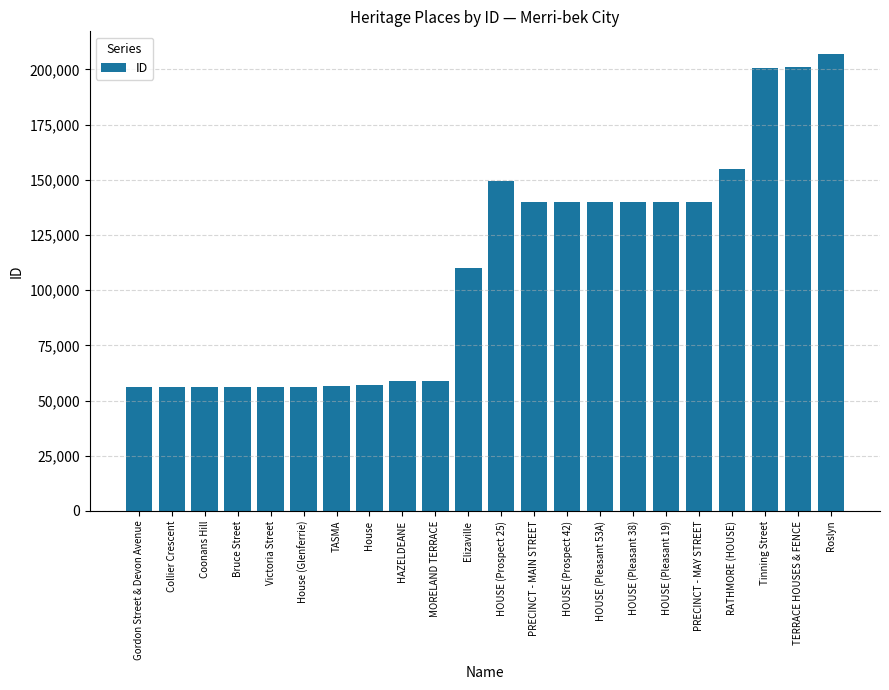

What is the greatest value displayed?

206895